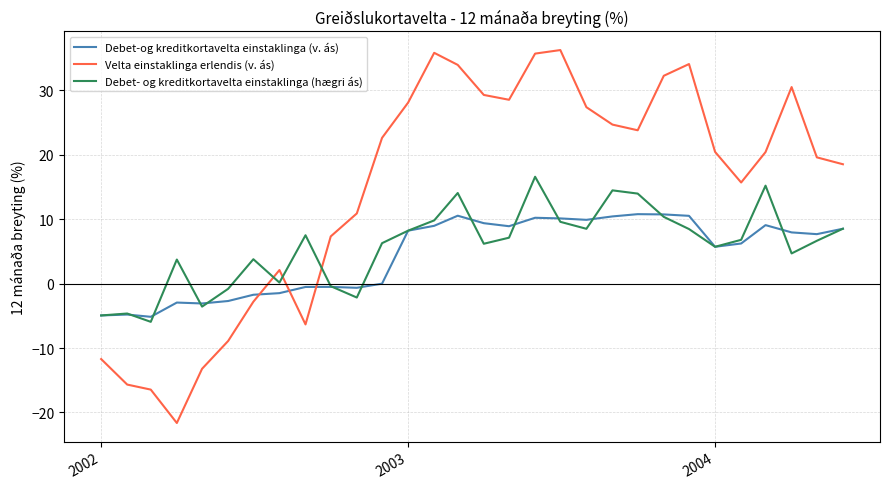

Which series has the largest total across all categories?

Velta einstaklinga erlendis (v. ás)